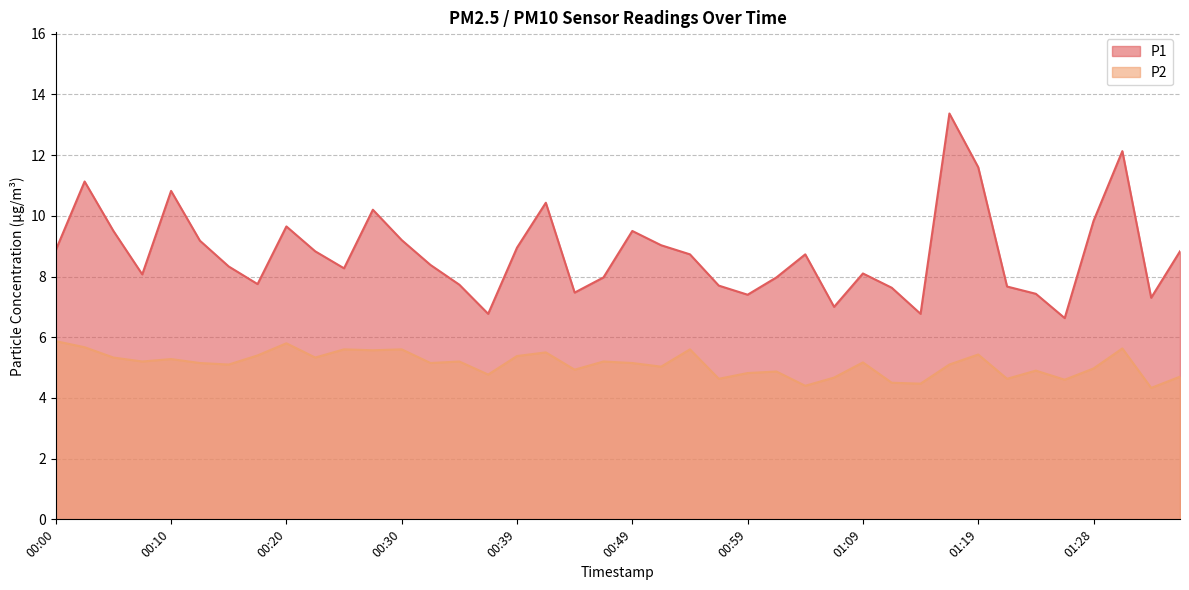

What is the minimum value shown in the chart?

4.3